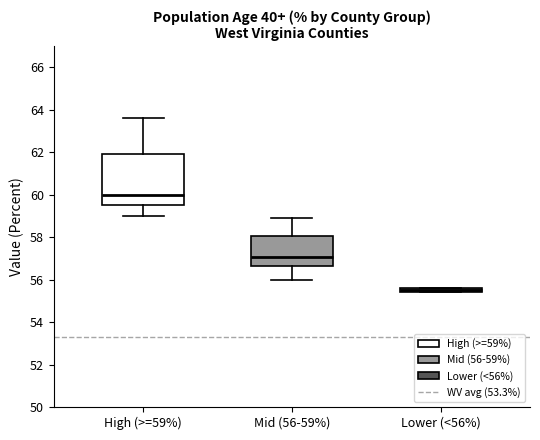

Which box is the tallest, from its lower edge to its upper edge?

High (>=59%)